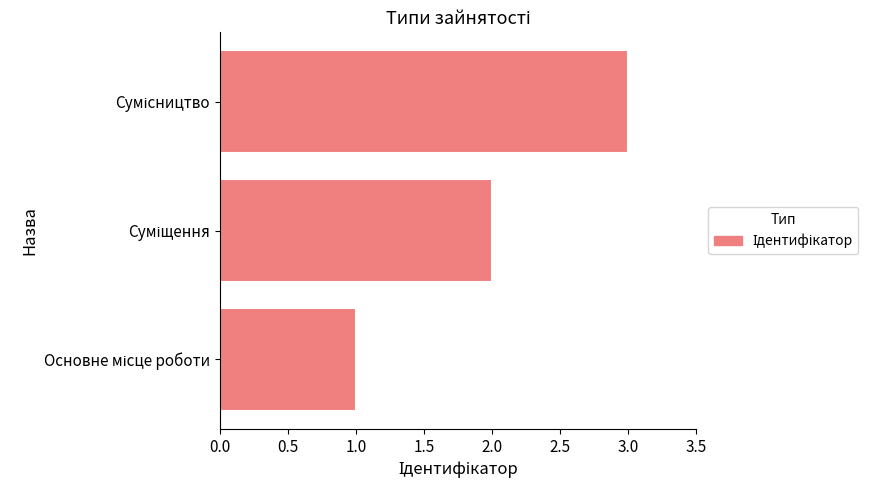

What is the sum of all values?

6